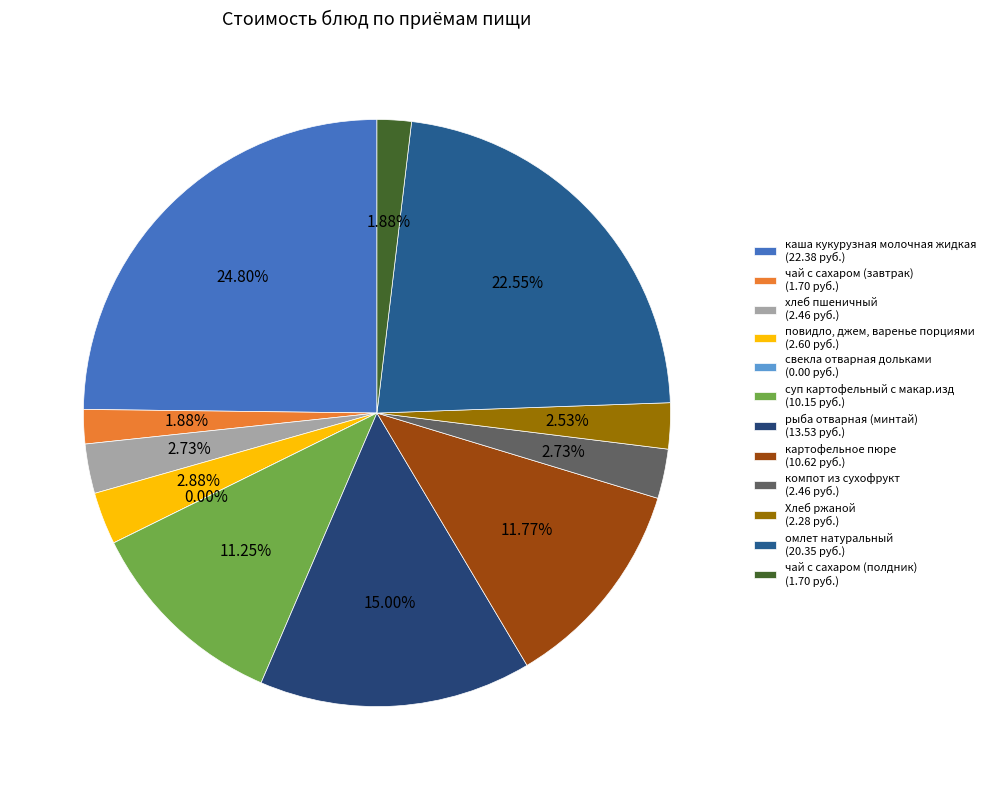

Which slice is the largest?

каша кукурузная молочная жидкая